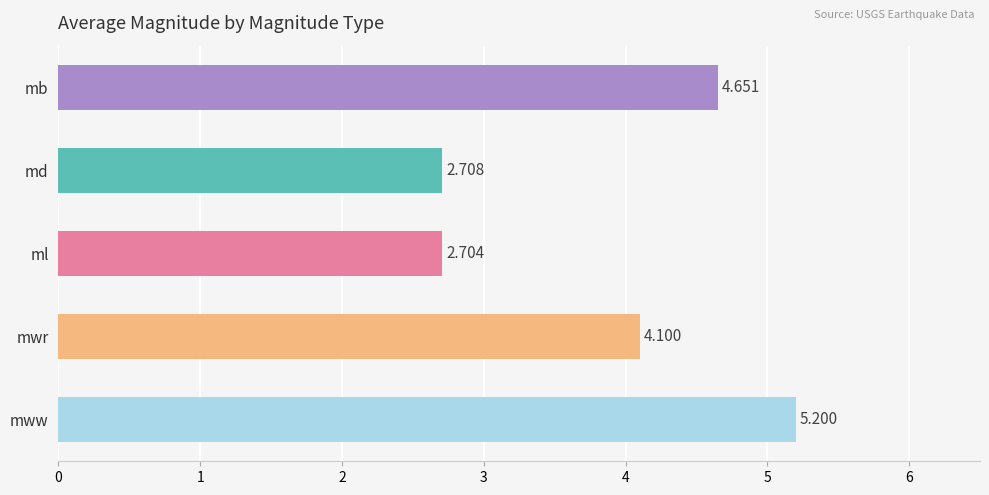

What is the label of the 1st bar from the bottom?

mww